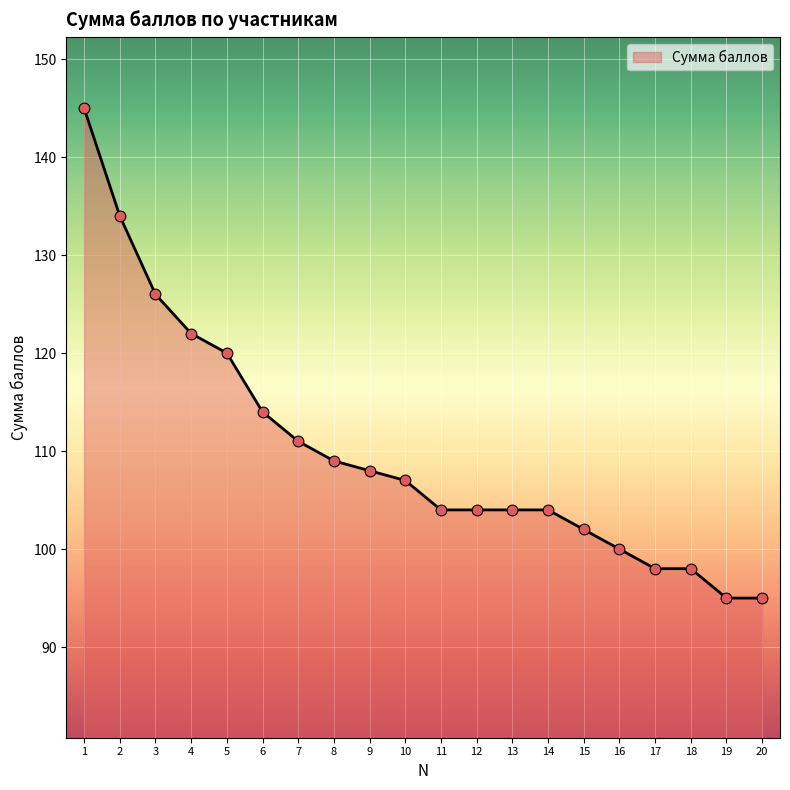

What is the change in value from 2 to 14?

-30